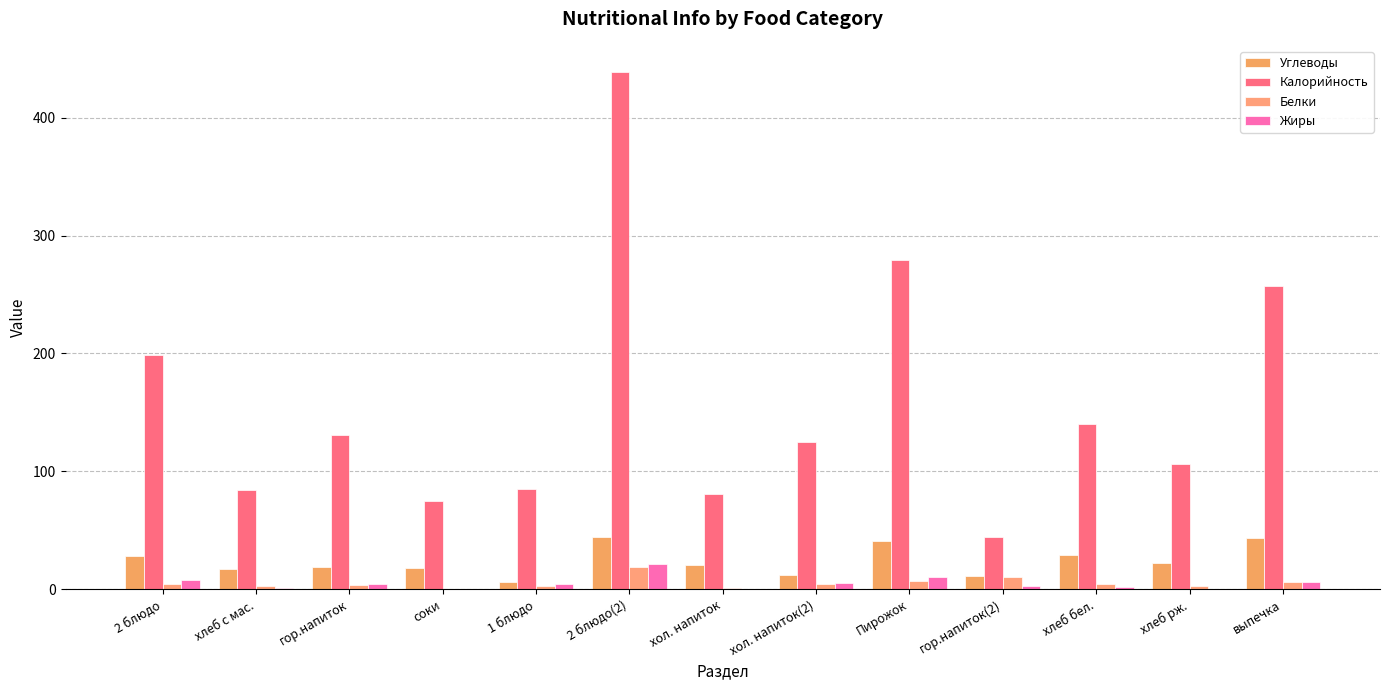

What value does the Углеводы series have at соки?

18.2